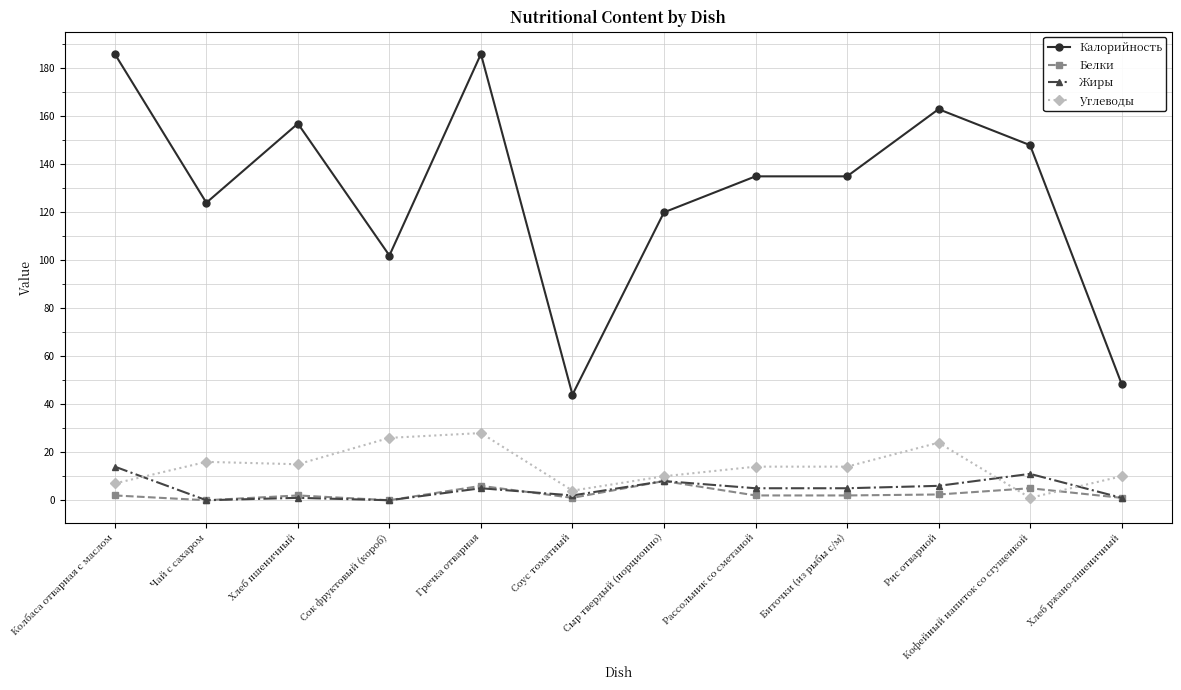

What is the sum of the Калорийность values at Рассольник со сметаной and Кофейный напиток со сгущенкой?

283.0